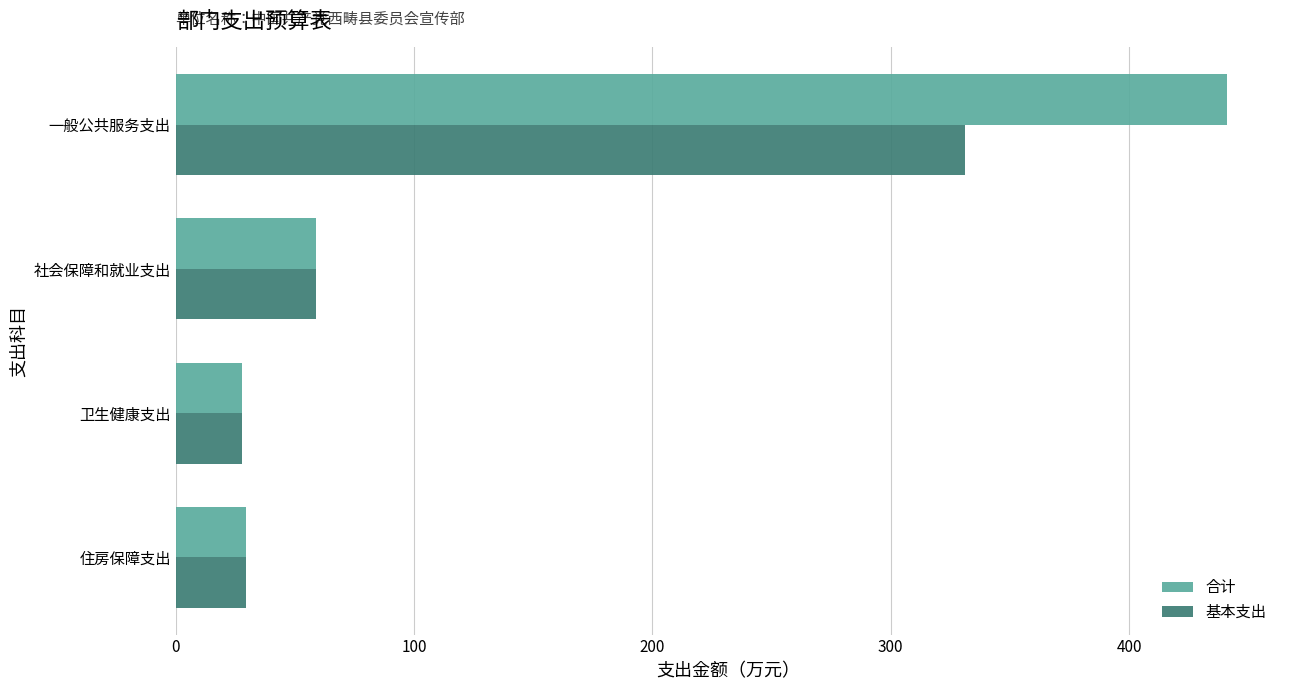

Where is 合计 nearest to the value 234?

社会保障和就业支出